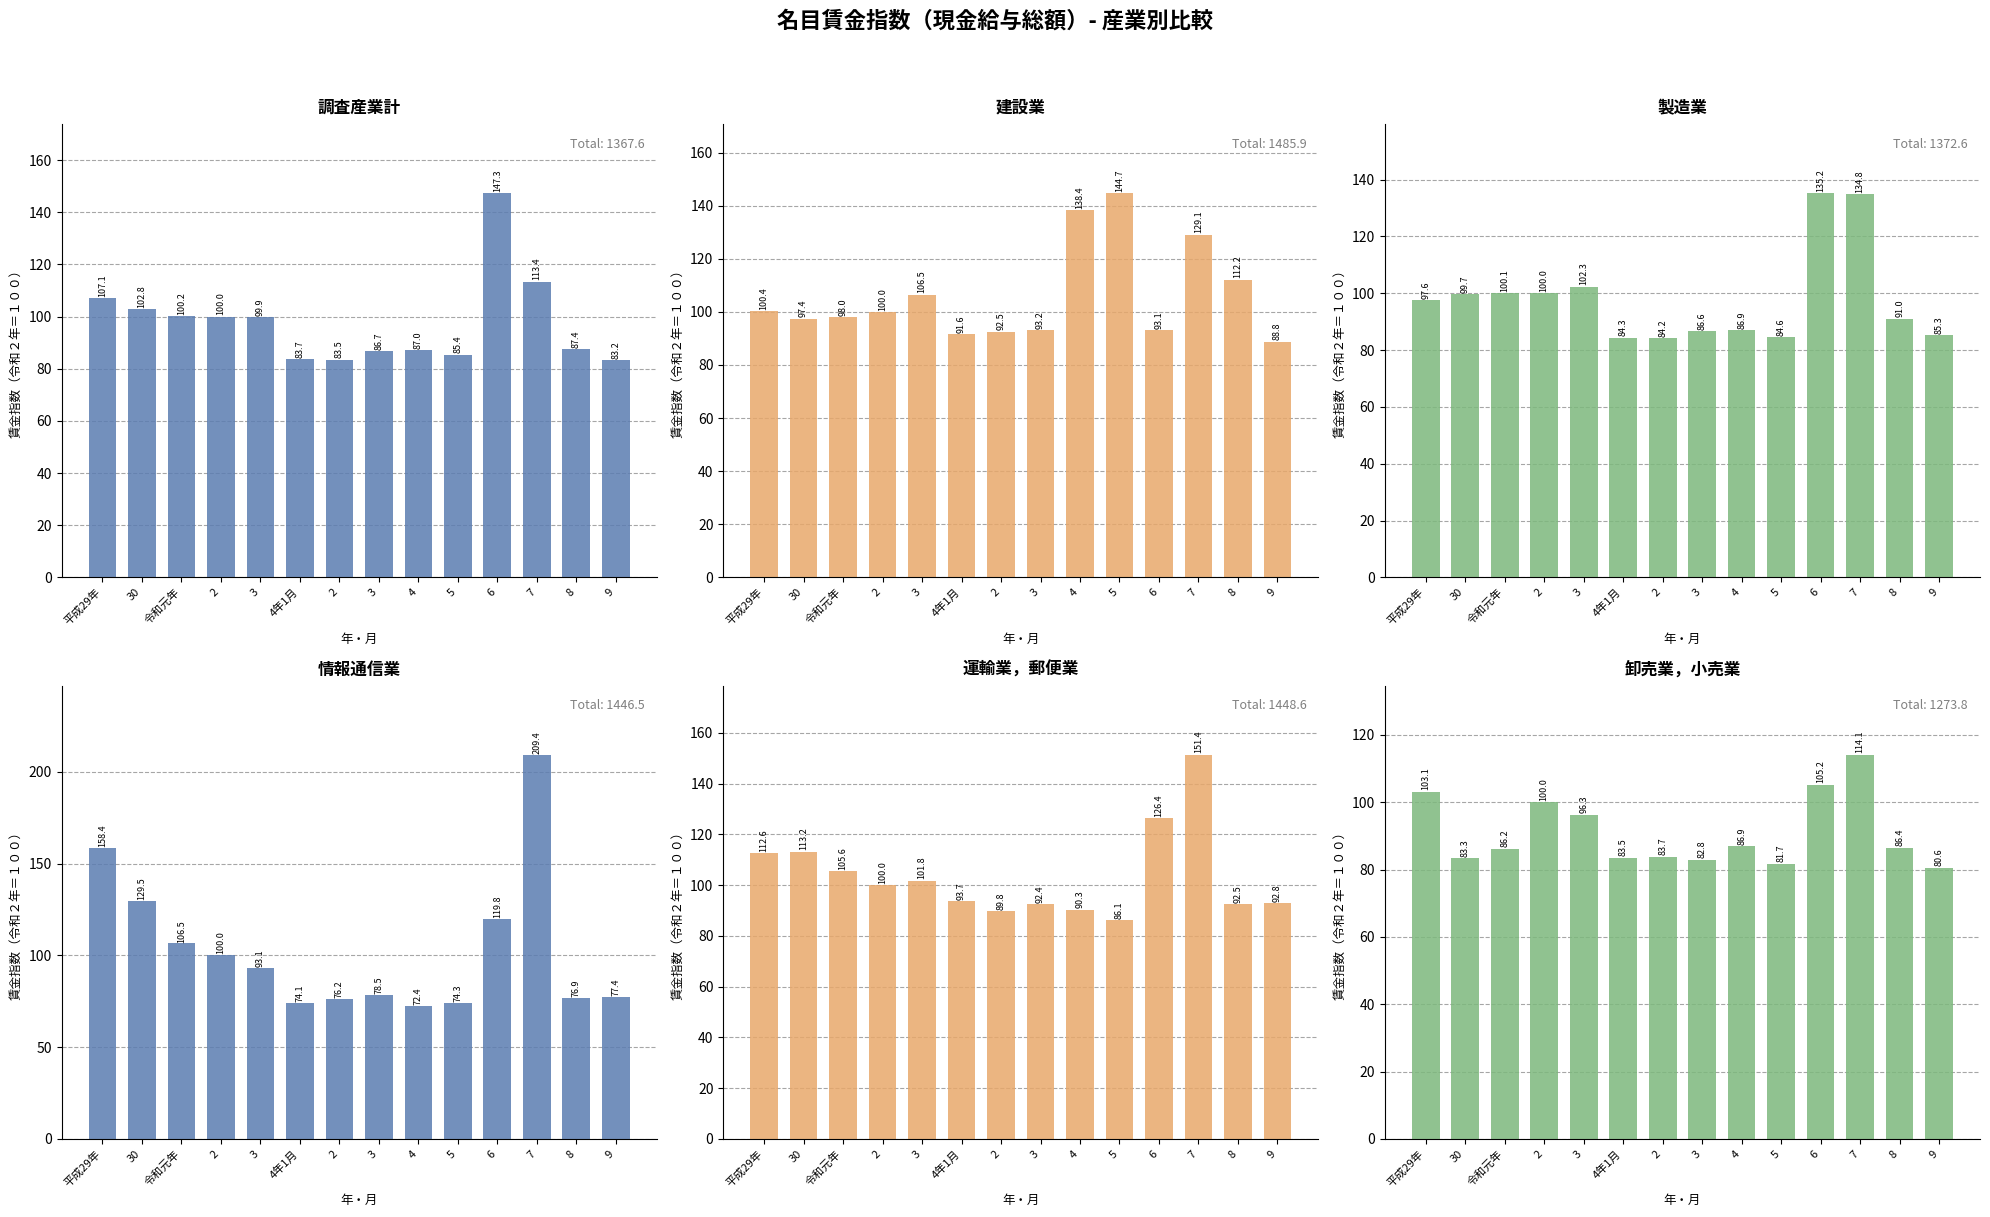

At which label is 建設業 closest to 116?

8